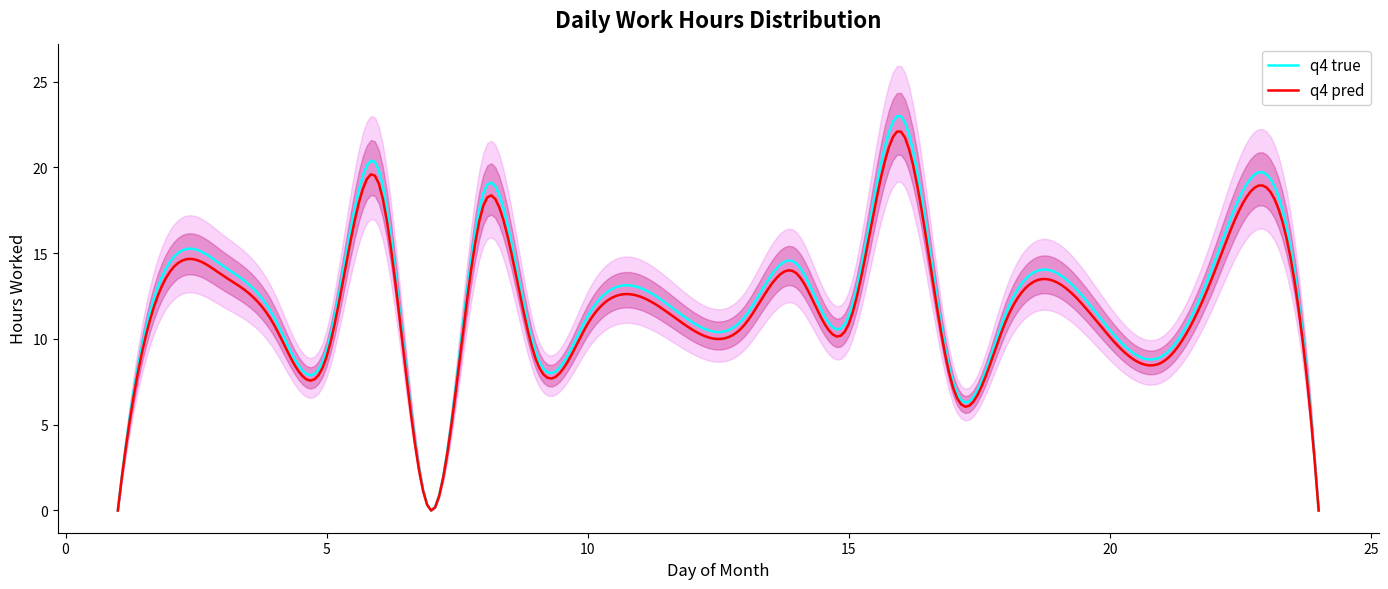

What is the average value?

11.1